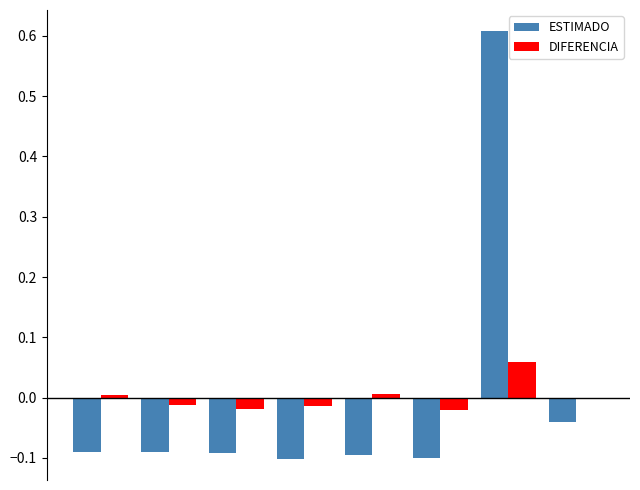

What is the maximum value for ESTIMADO?

0.6